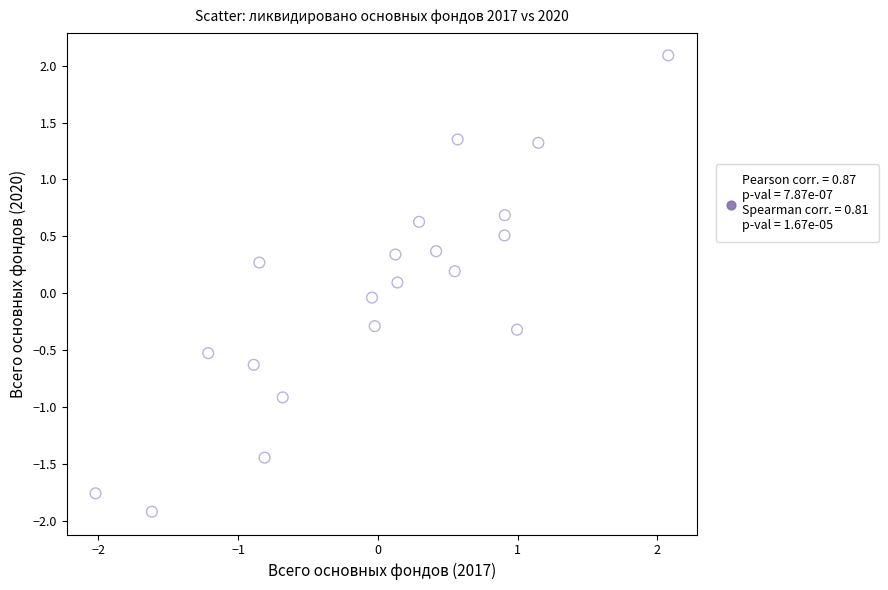

What is the range of Y values (max minus min)?

4.0